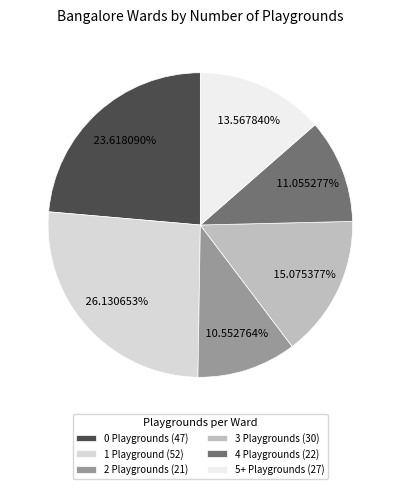

Is there any slice that represents more than half of the pie?

No